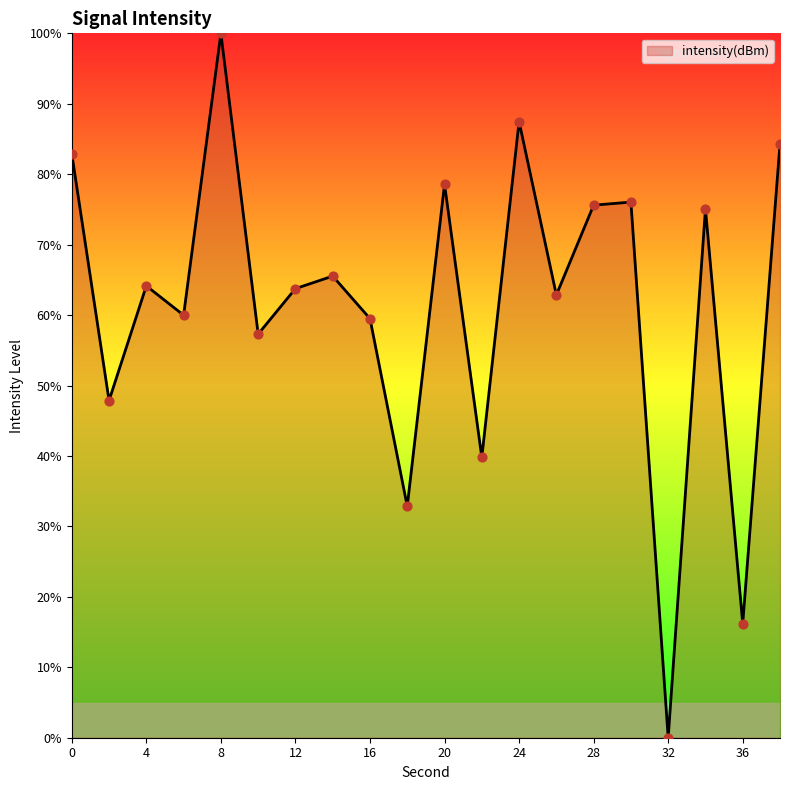

What is the difference between the maximum and minimum values?

100.0